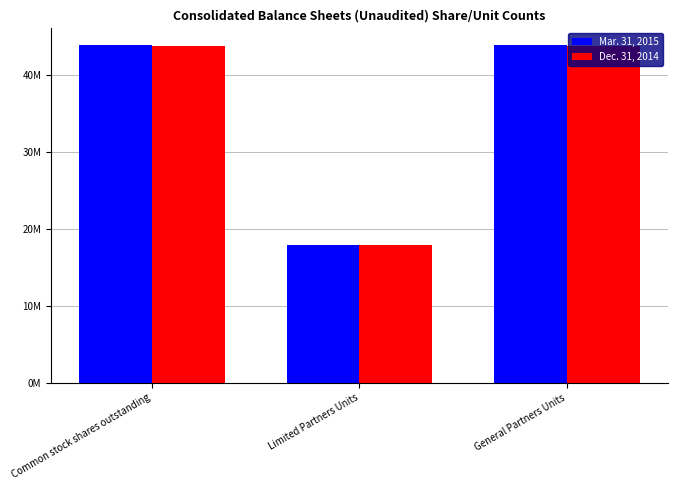

Which series has the widest spread of values?

Mar. 31, 2015